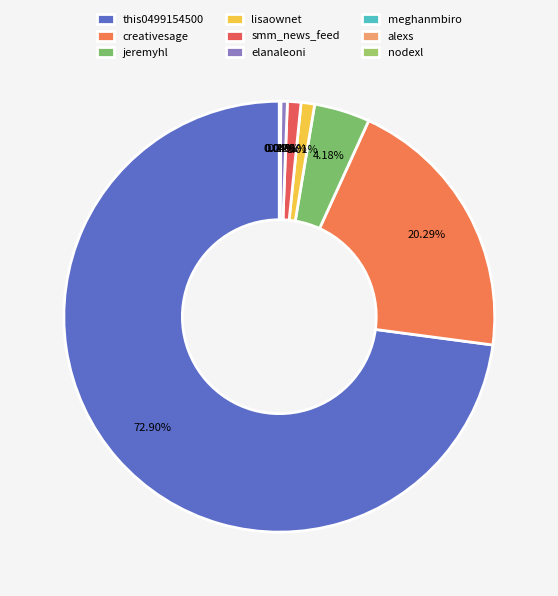

To the nearest percent, what percentage of the pie is this0499154500?

73%